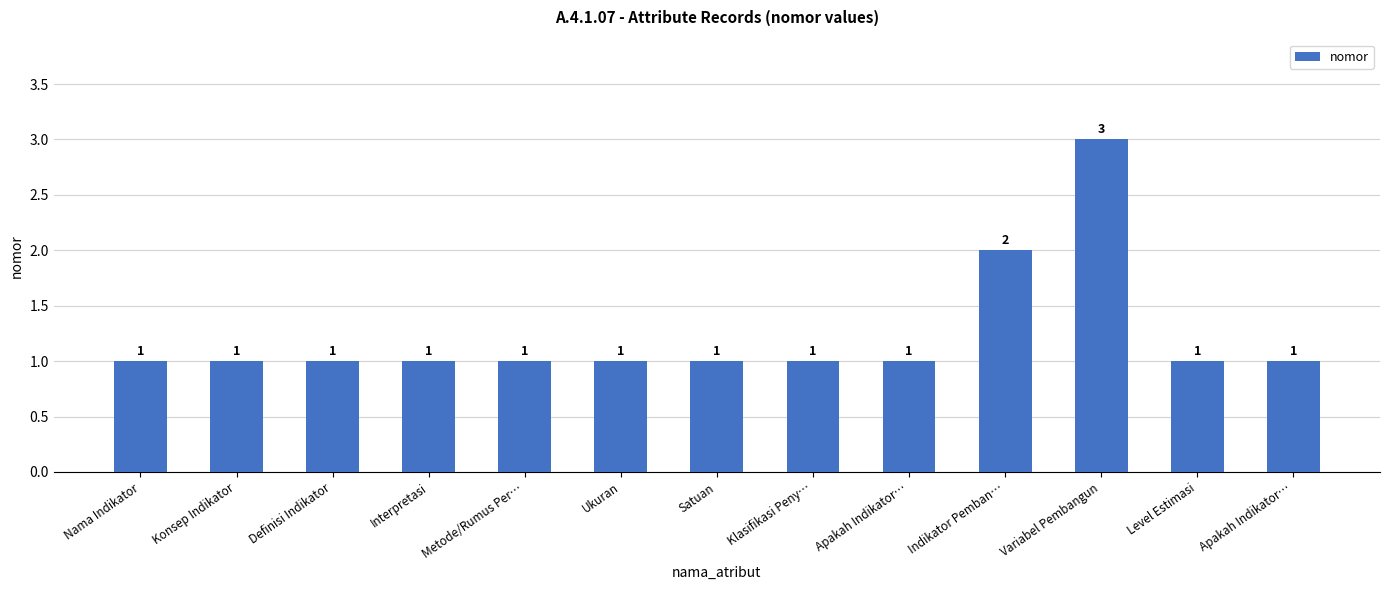

Between Level Estimasi and Apakah Indikator…, which is larger?

Level Estimasi